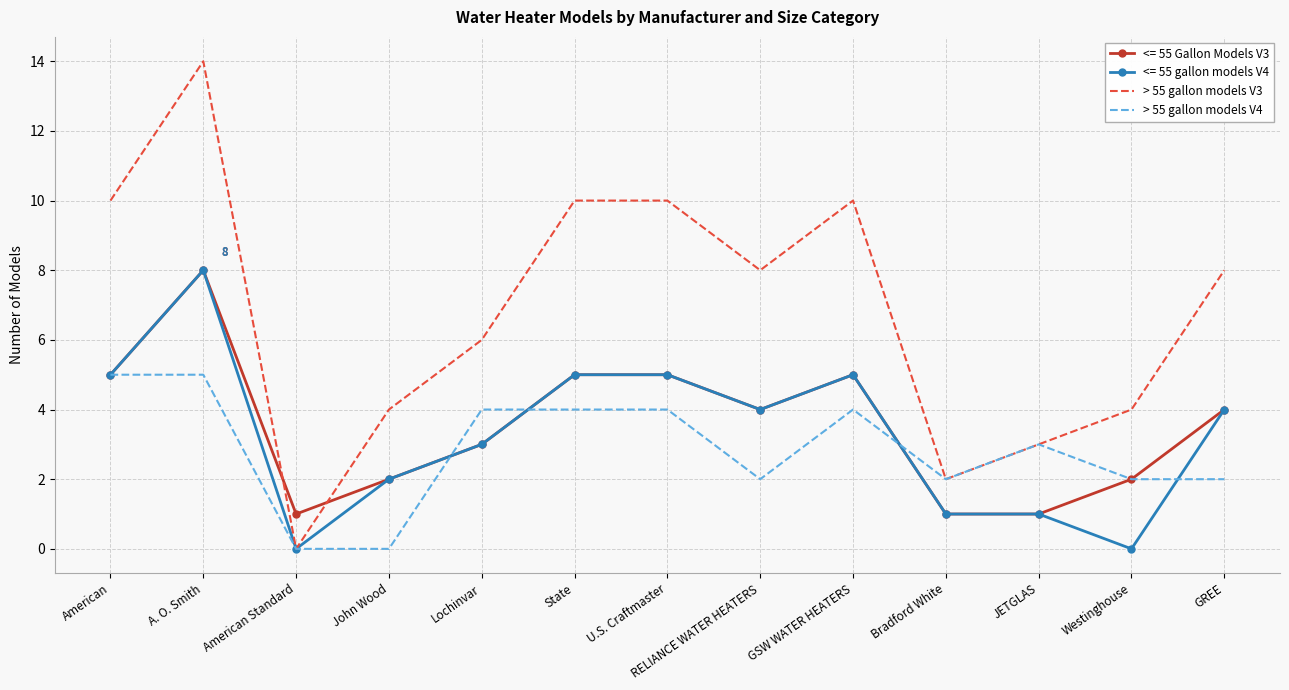

True or false: <= 55 Gallon Models V3 and > 55 gallon models V3 cross at least once.

True